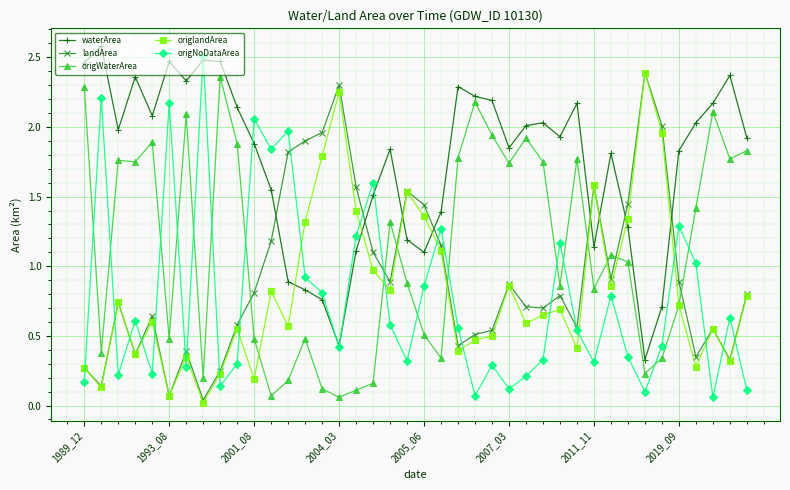

True or false: waterArea has more than 2 interior local peaks.

True